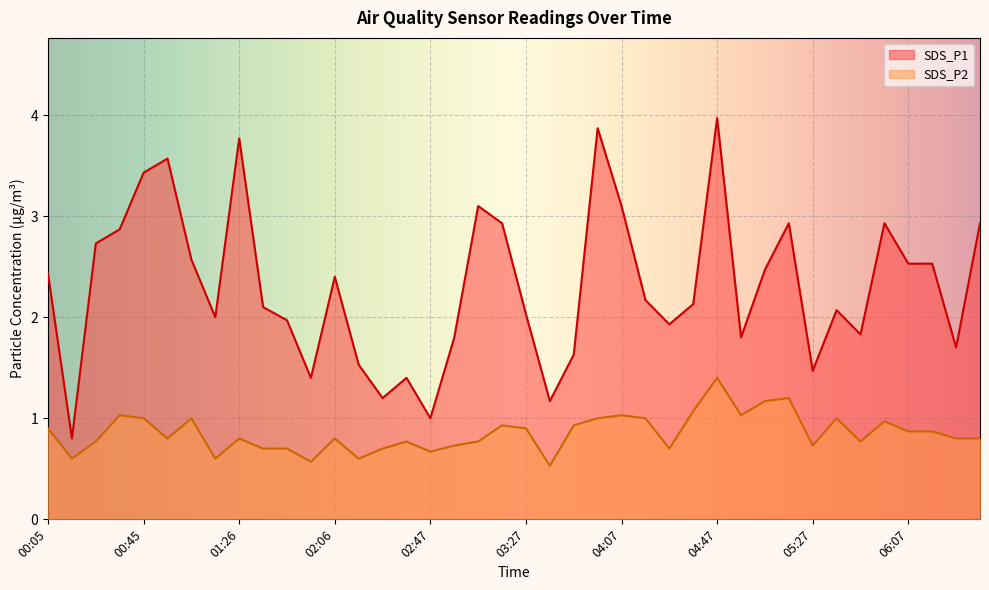

Is it true that SDS_P2 equals 0.9 at 02:16?

False